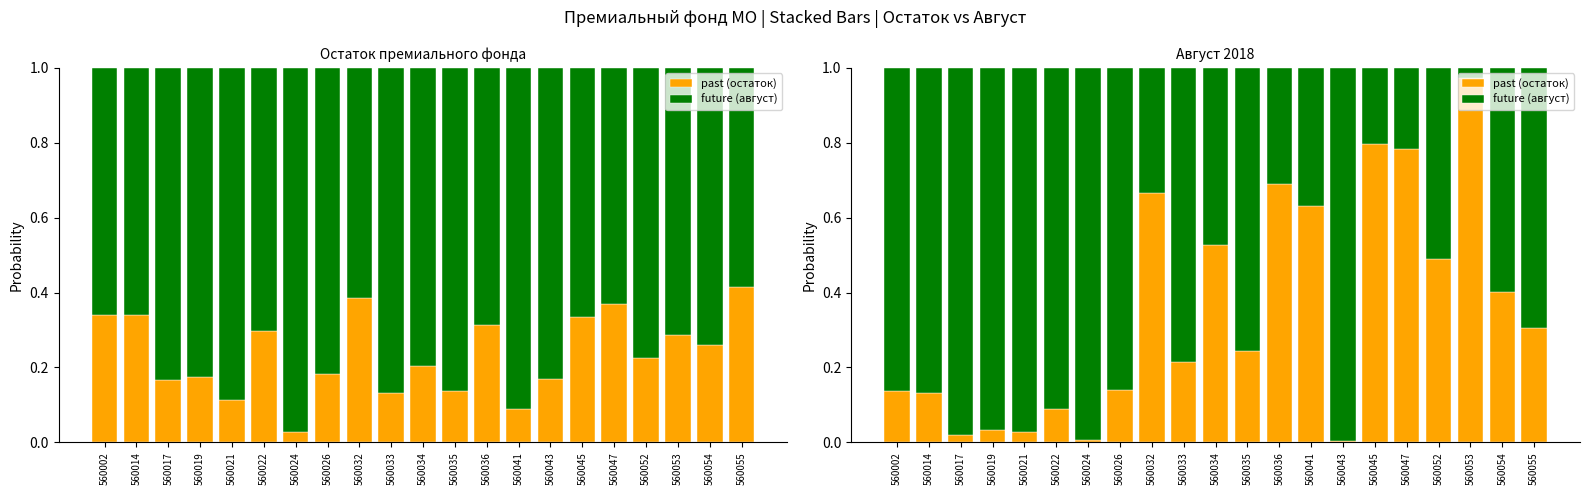

What is the approximate value of future (август) at 560047?

0.2